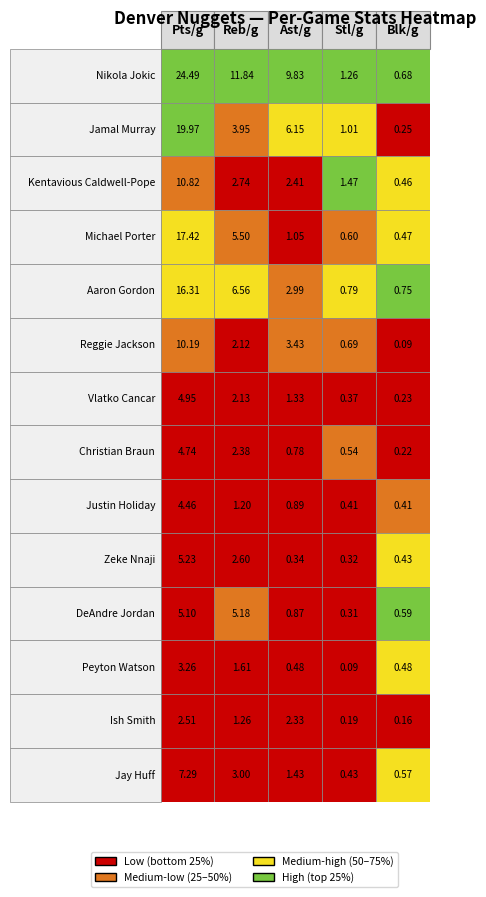

What is the average value of the tAst/g series?

2.5